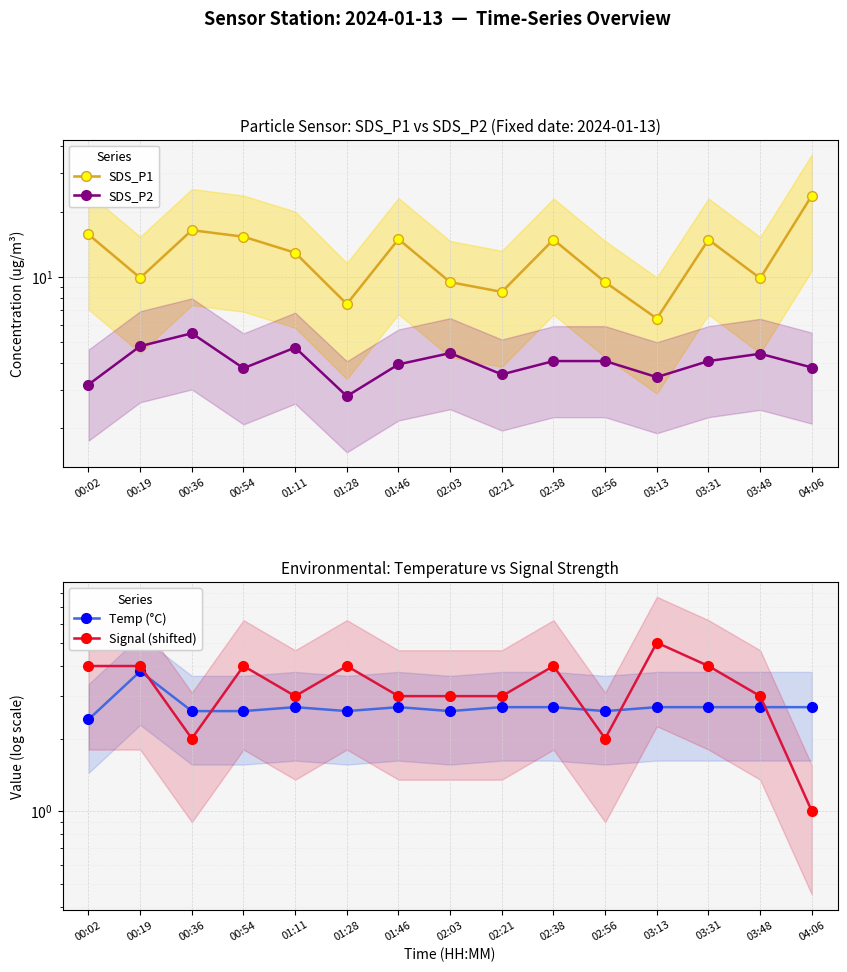

In SDS_P1, how many points are lower than both neighbors (excluding endpoints)?

5